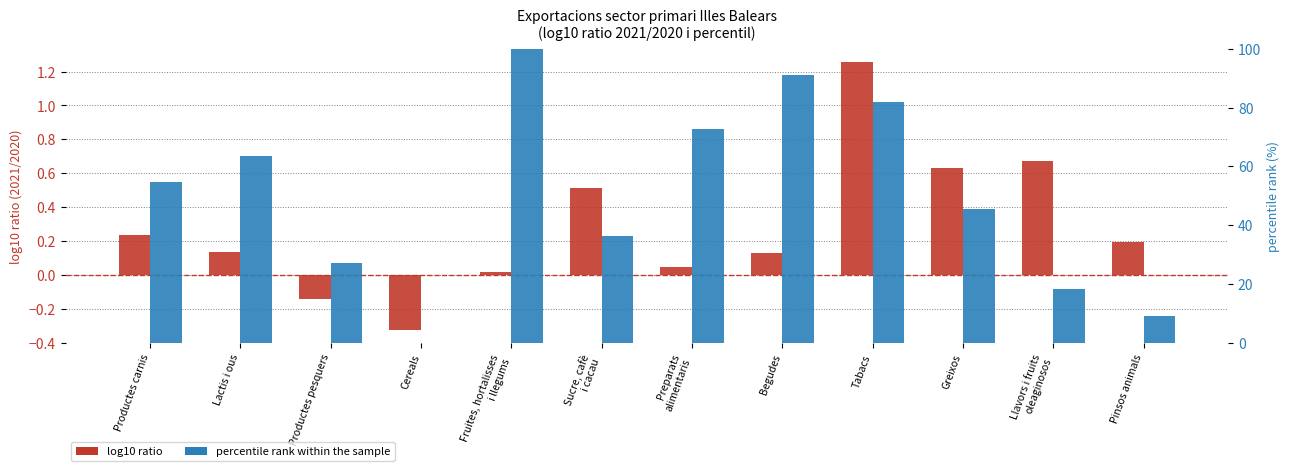

How many values in the percentile rank within the sample series are below 54?

6